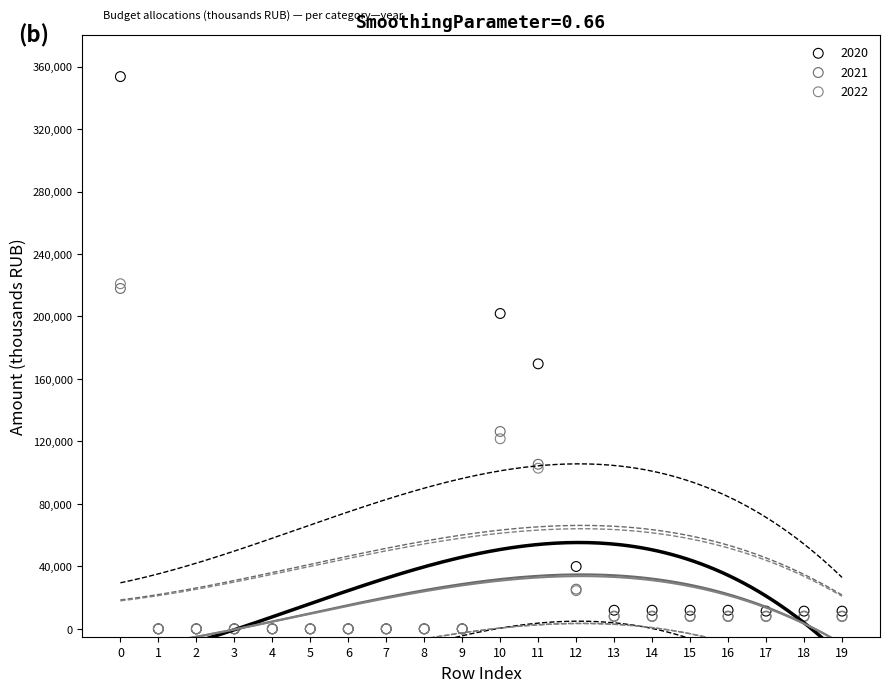

What are all the series names shown in the legend?

2020, 2021, 2022